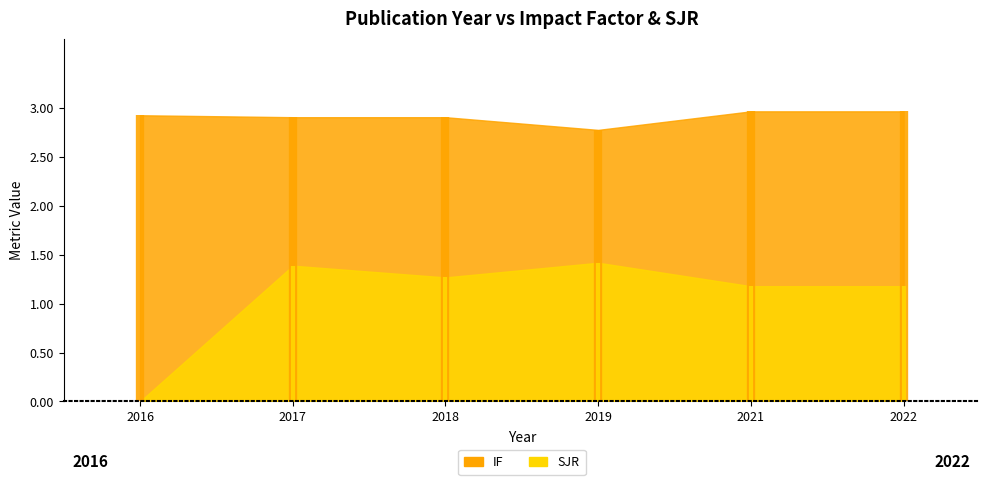

What is the total value across all series at 2019?

4.2